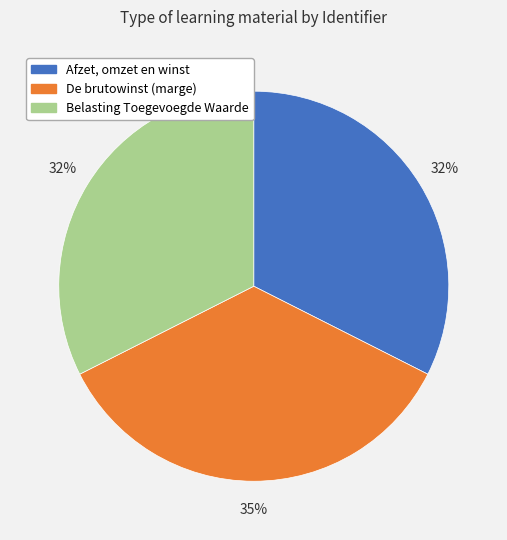

Is there a majority slice in this chart?

No